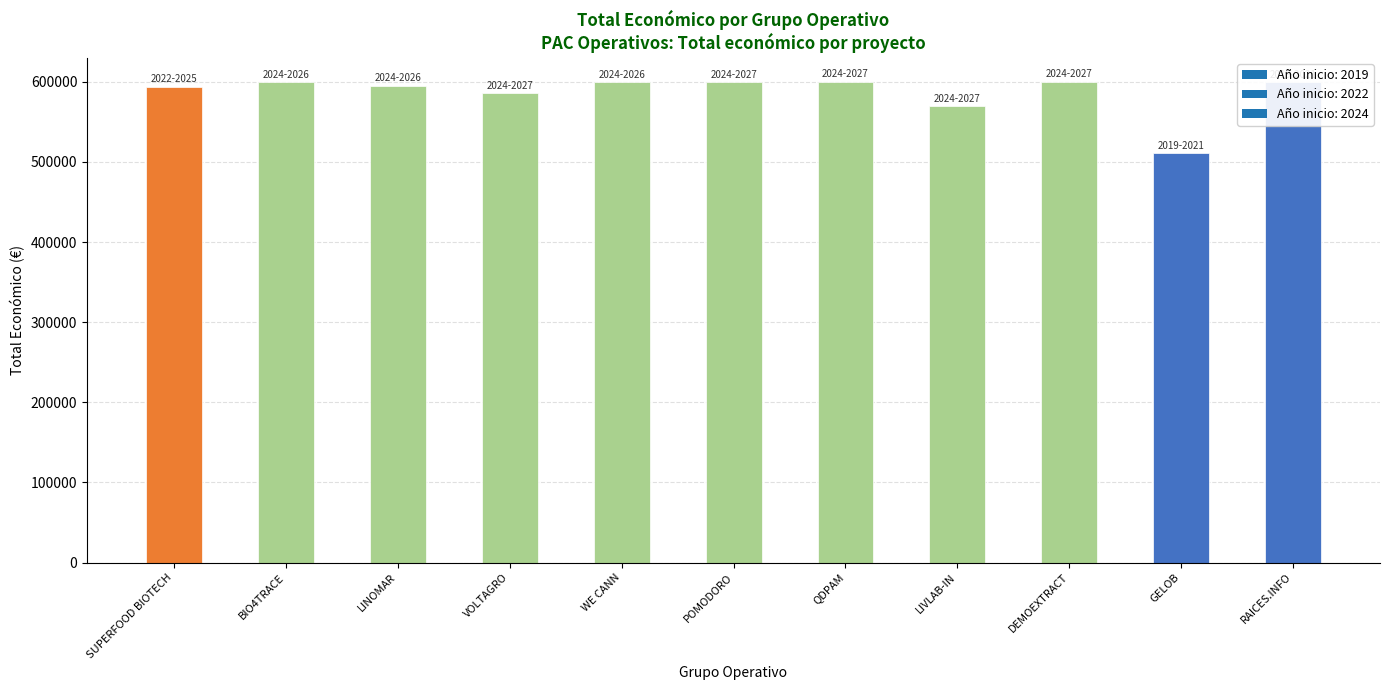

What is the maximum value shown in the chart?

600043